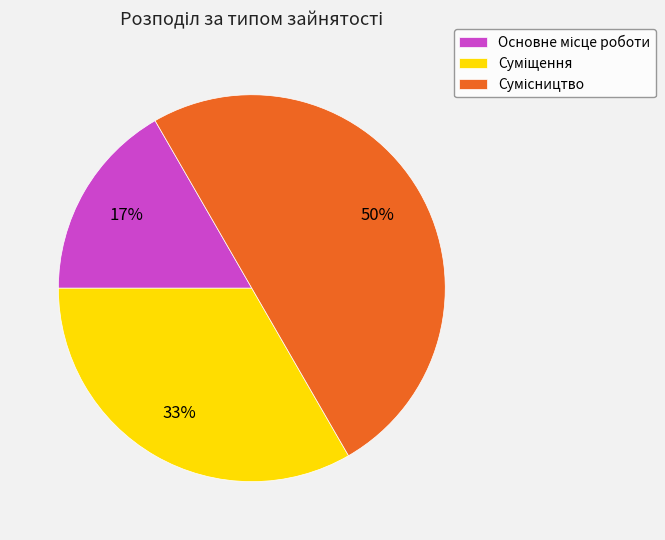

To the nearest percent, what is the difference between the largest and smallest slice percentages?

33%